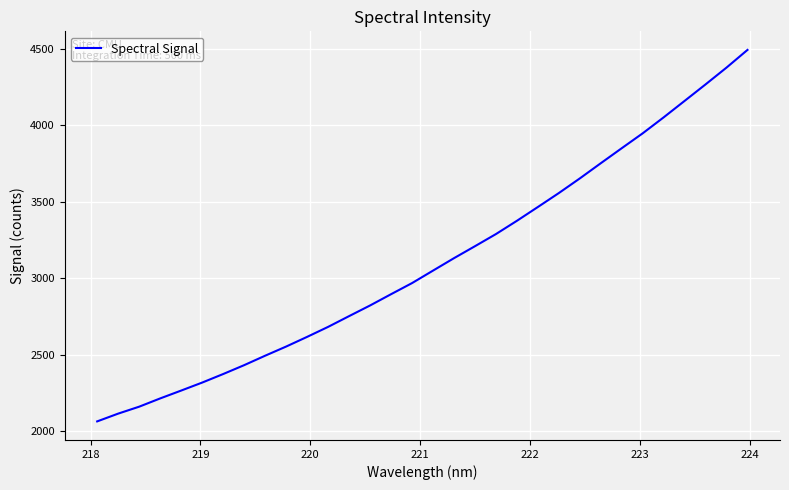

What is the smallest value displayed?

2063.5